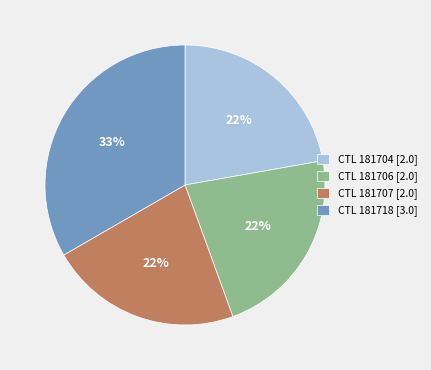

Is there any slice that represents more than half of the pie?

No